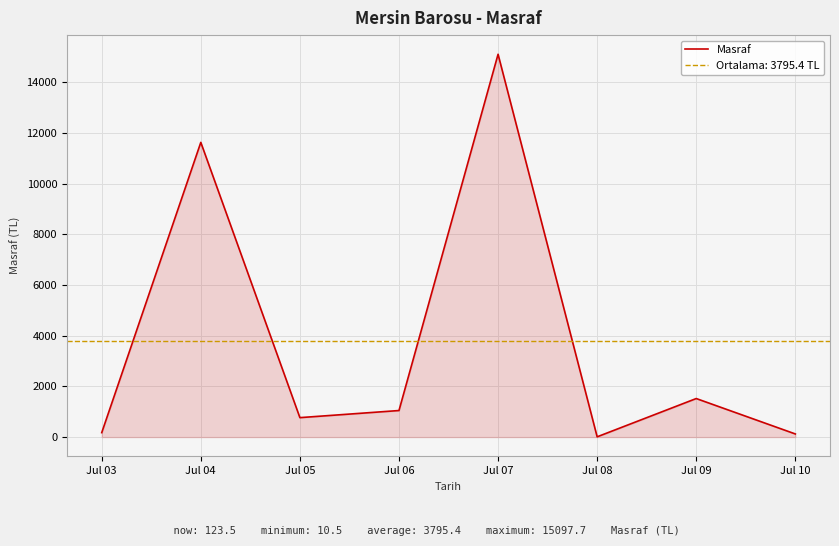

The value at Jul 07 is 15097.7. True or false?

True